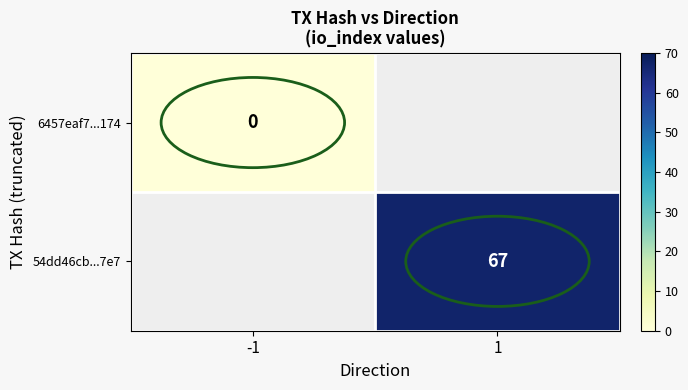

How many categories are shown in the chart?

2